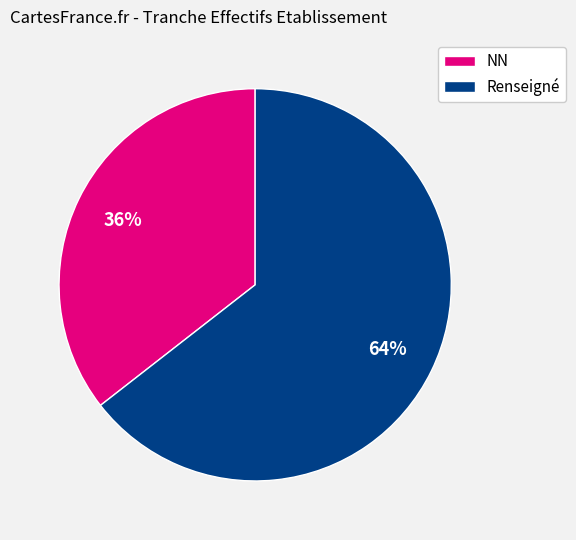

Is it true that Renseigné is 64% of the pie?

True